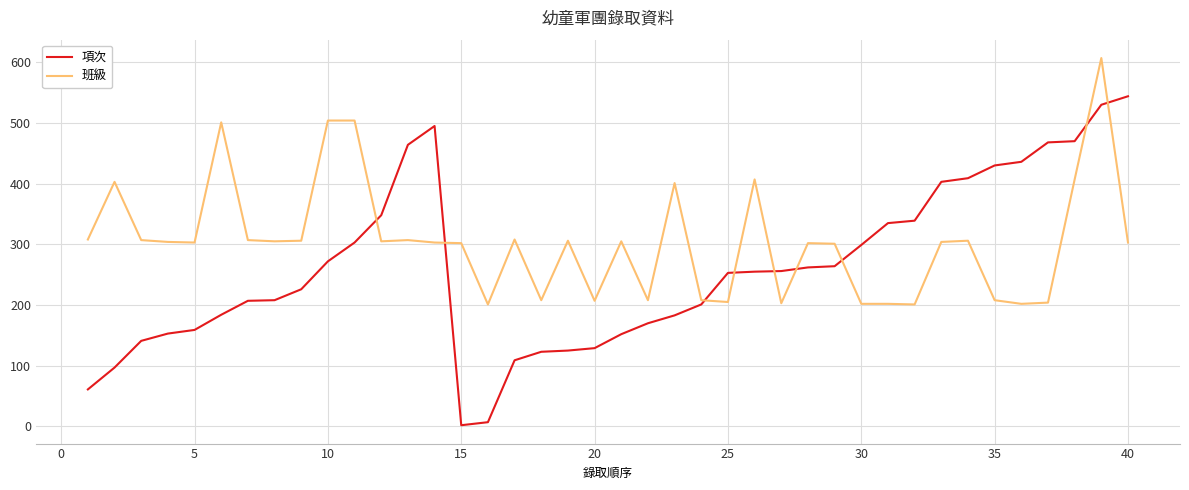

How many lines are shown in the chart?

2